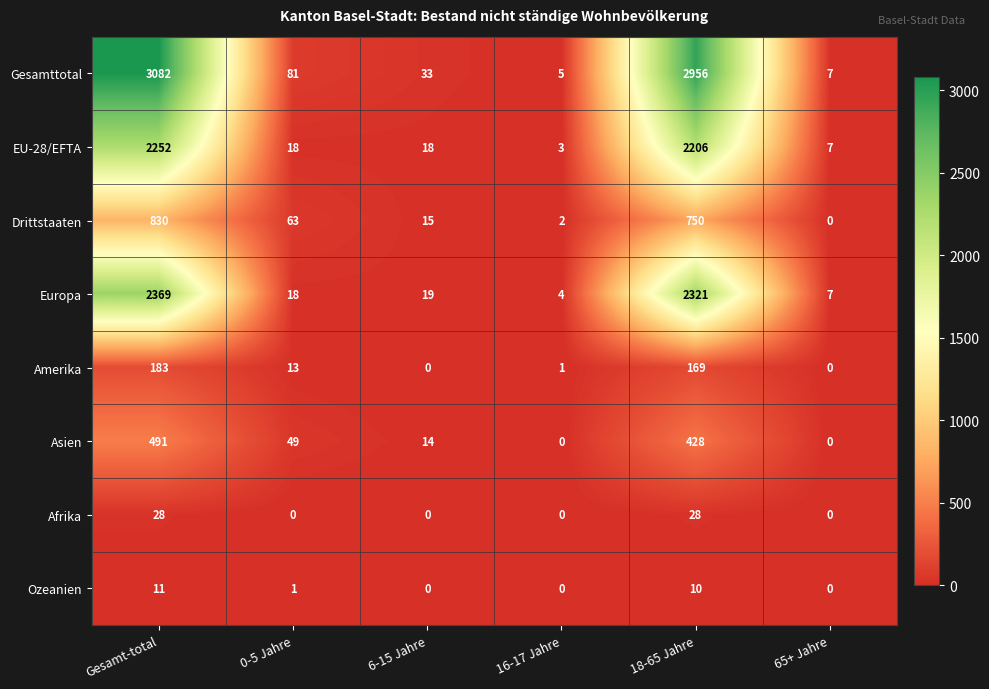

What is the total value across all series at 18-65 Jahre?

8868